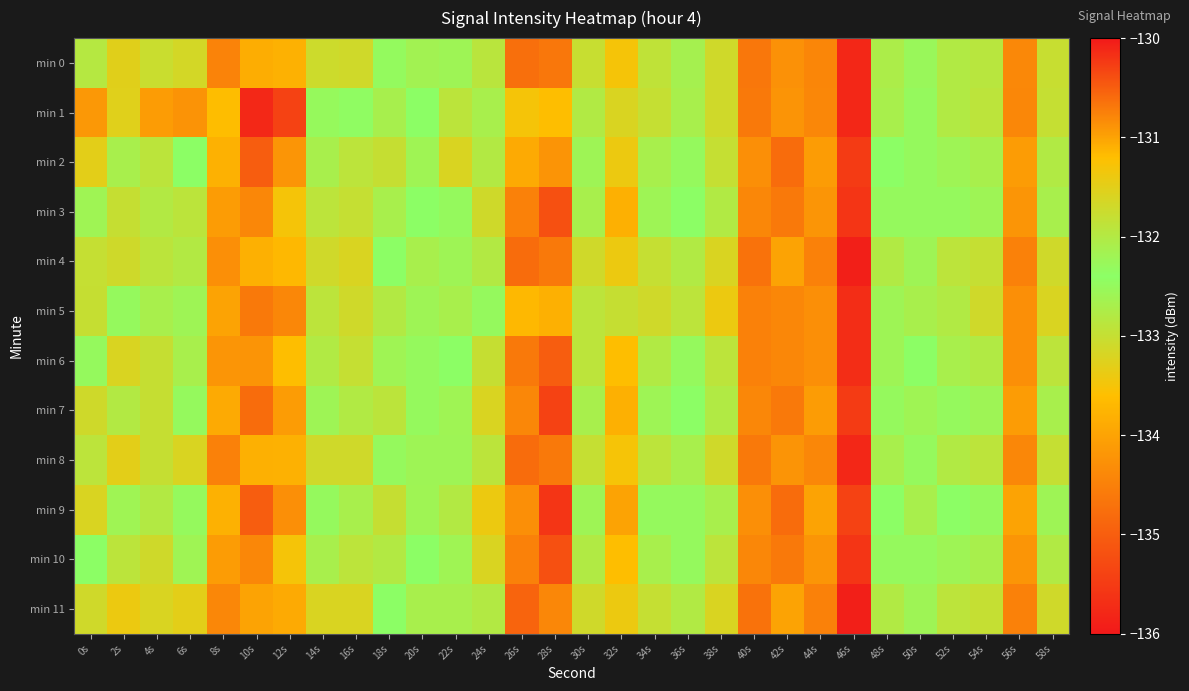

At which category is the sum across all series the highest?

28s